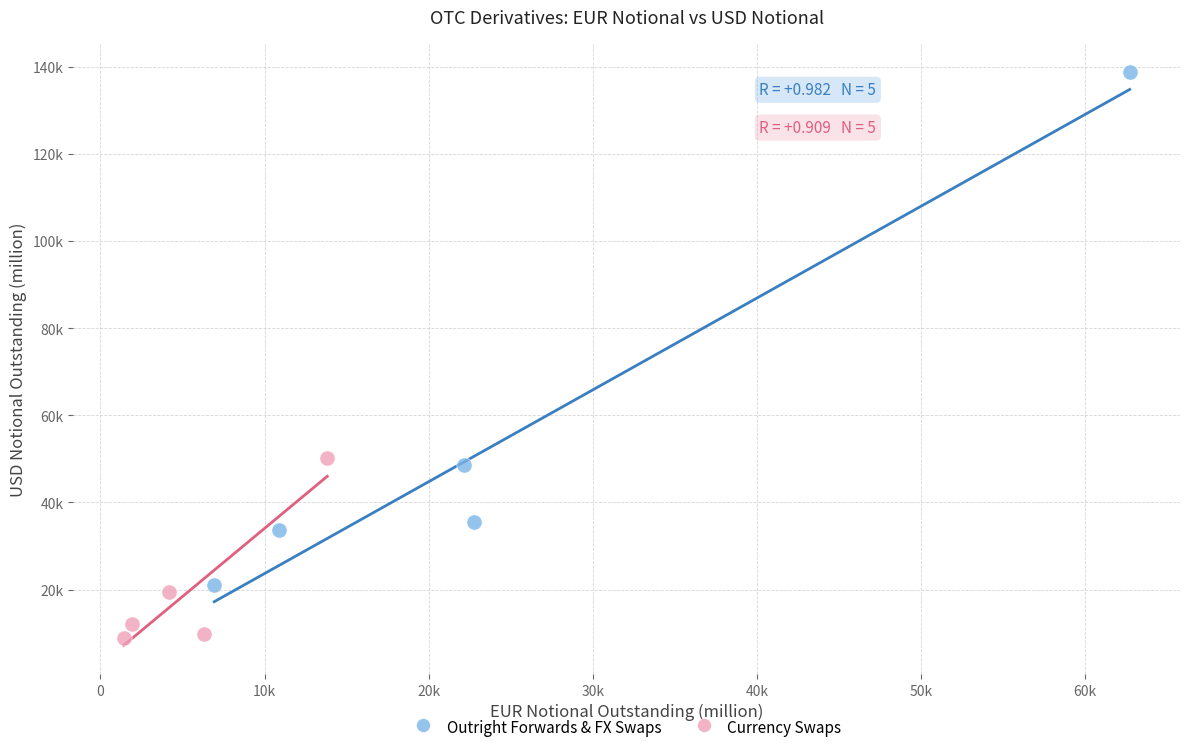

Which series reaches the minimum Y coordinate?

Currency Swaps